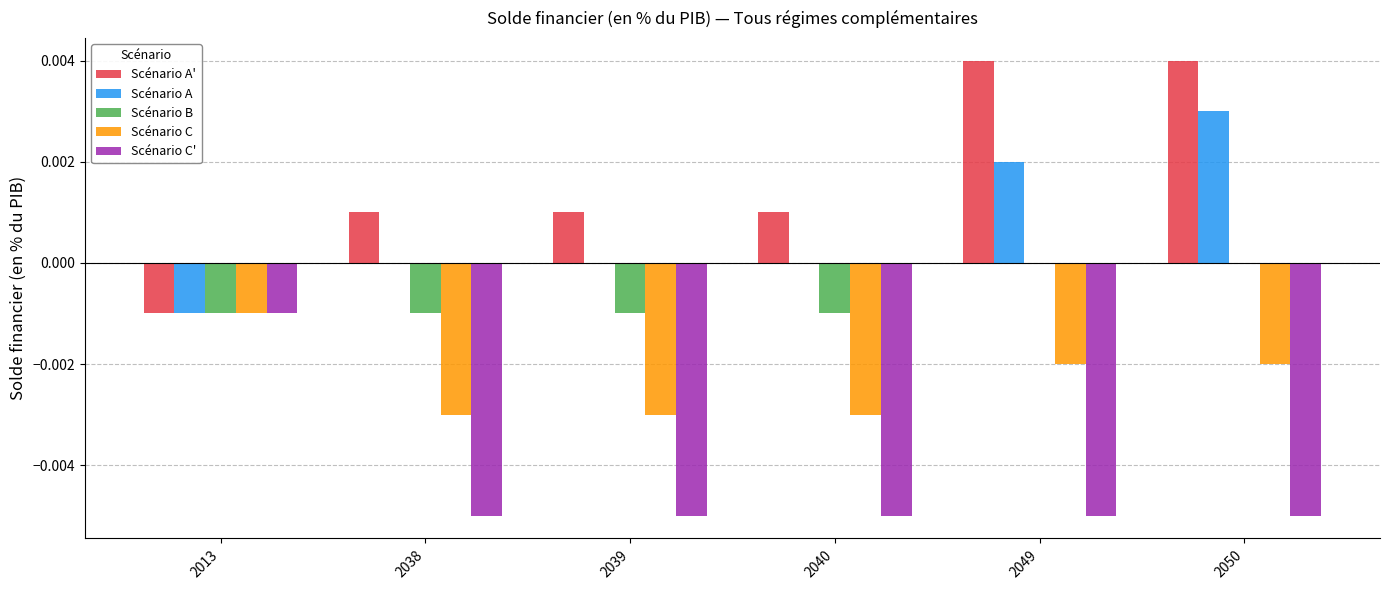

Is the value of Scénario C at 2050 greater than the value of Scénario A' at 2049?

No